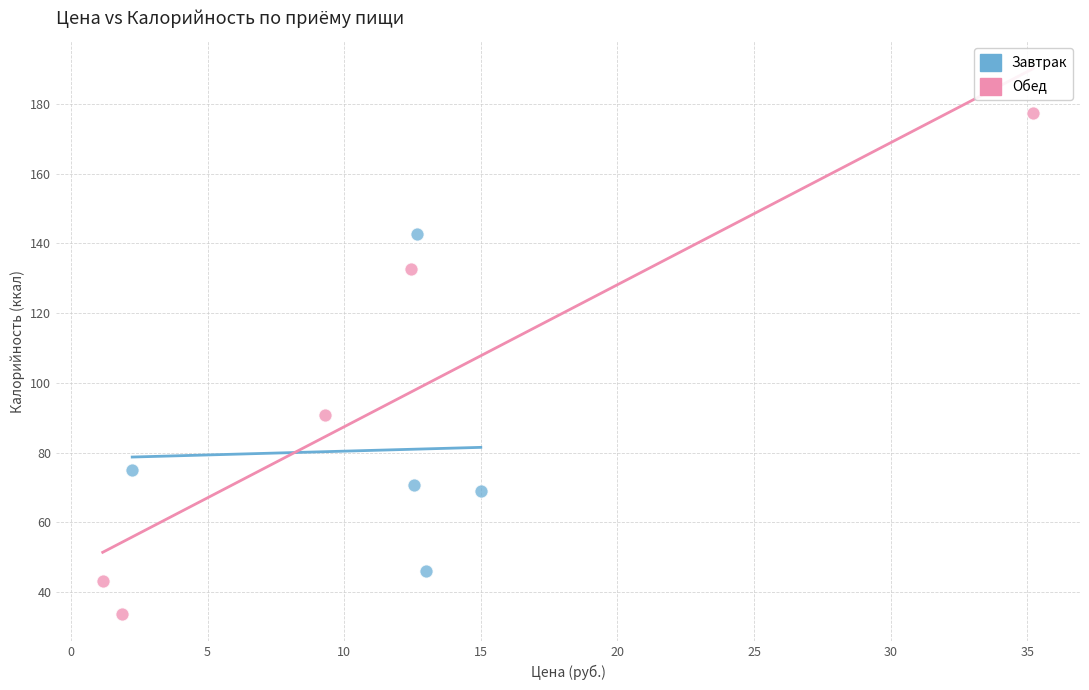

Which series has the widest spread of Y values?

Обед